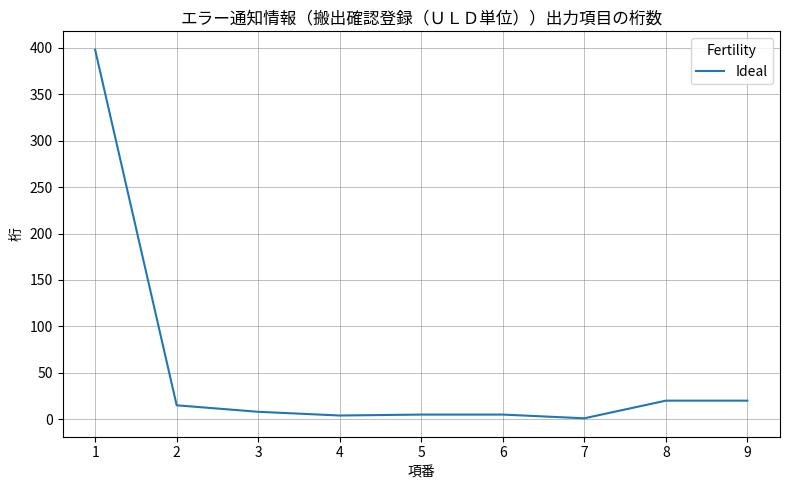

What is the sum of all values?

476